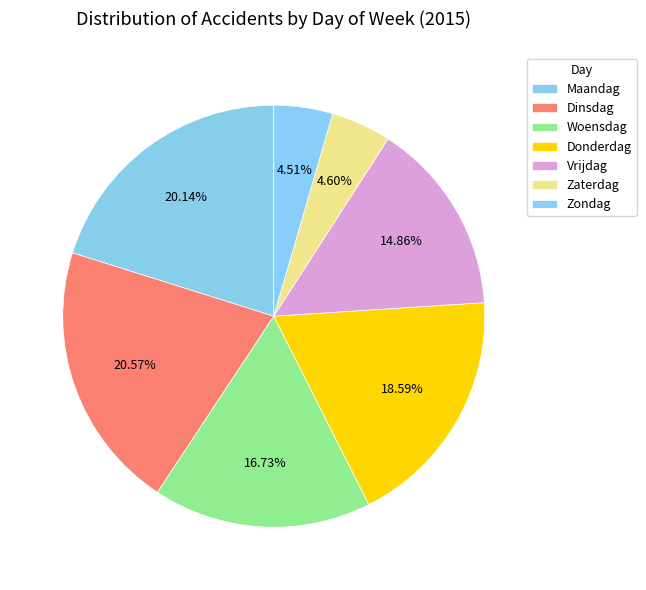

Approximately how many times larger is the value at Dinsdag compared to Woensdag?

1.2